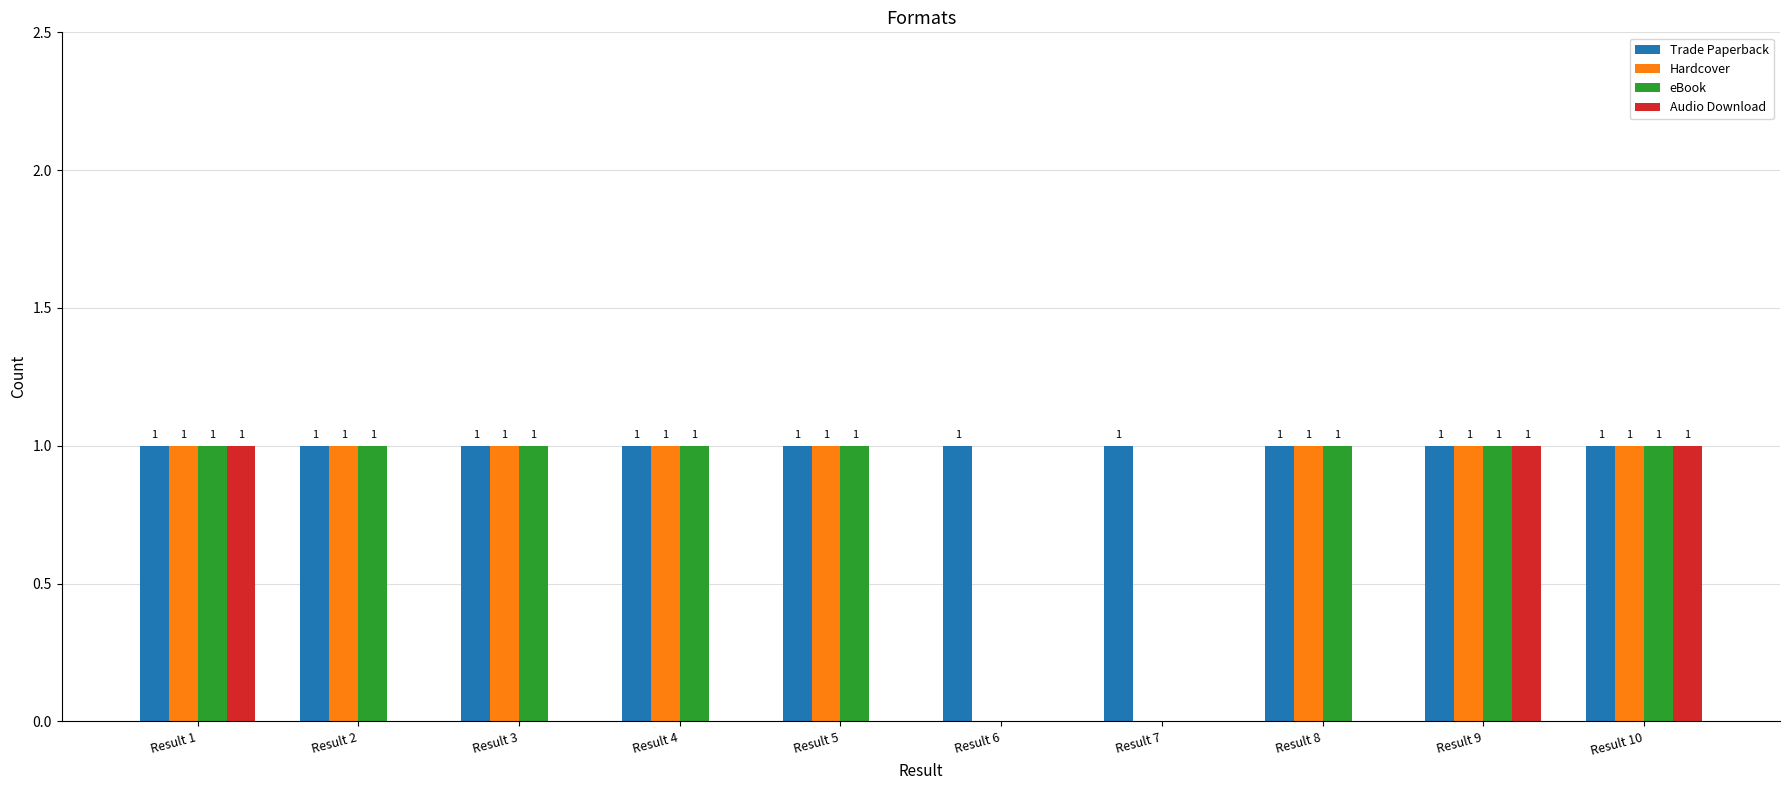

True or false: Trade Paperback has a value of 1 at Result 7.

True